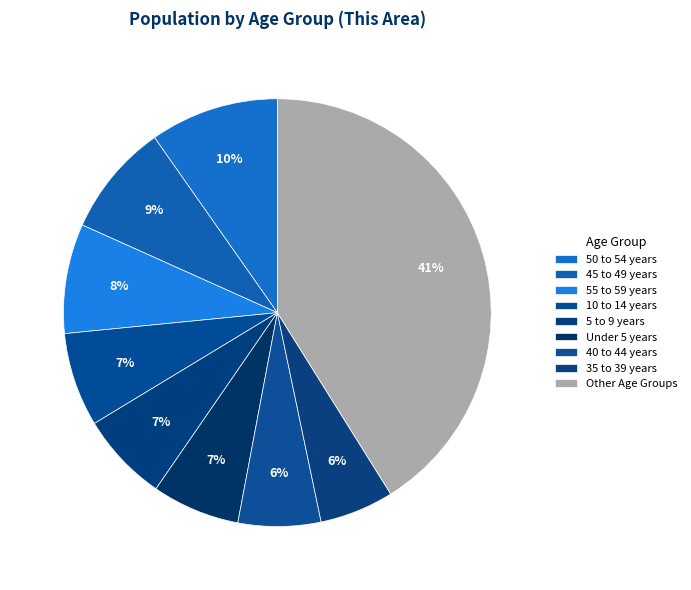

Is there a majority slice in this chart?

No